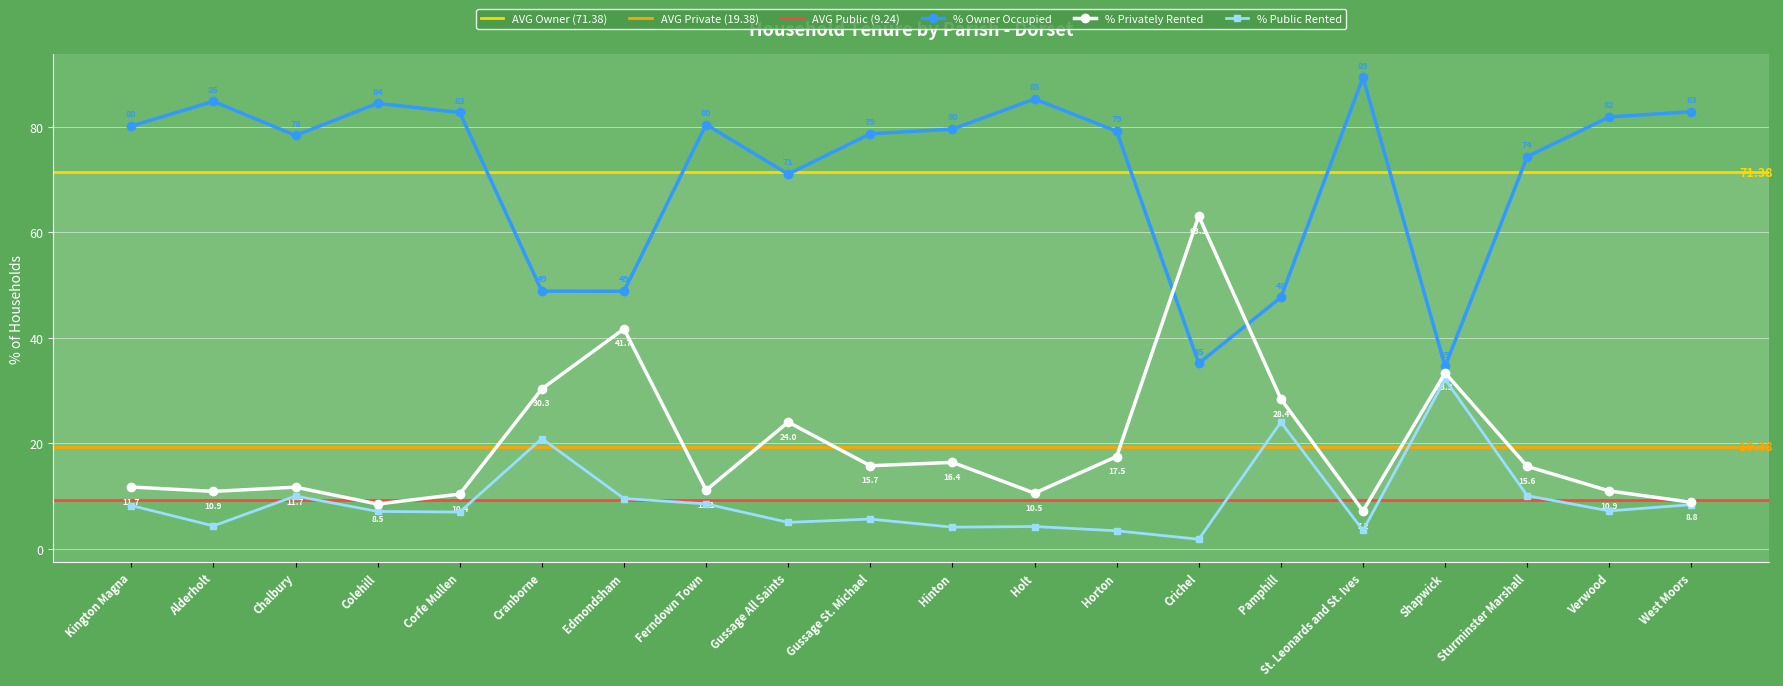

What is the total value across all series at Shapwick?

100.0